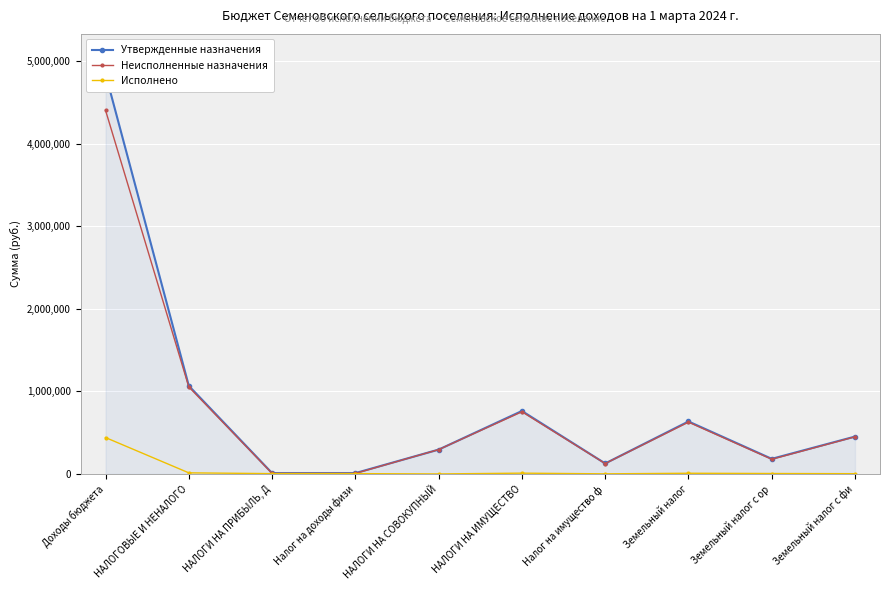

Reading left to right, what are all the values shown in this chart?

Утвержденные назначения: 4848300.0	1068000.0	10000.0	10000.0	295000.0	763000.0	127000.0	636000.0	183000.0	453000.0
Неисполненные назначения: 4407491.8	1054879.9	6398.3	6398.3	295000.0	753481.6	125776.9	627704.7	177754.0	449950.7
Исполнено: 440914.4	13226.4	3708.0	3708.0	0.0	9518.4	1223.1	8295.3	5246.0	3049.3